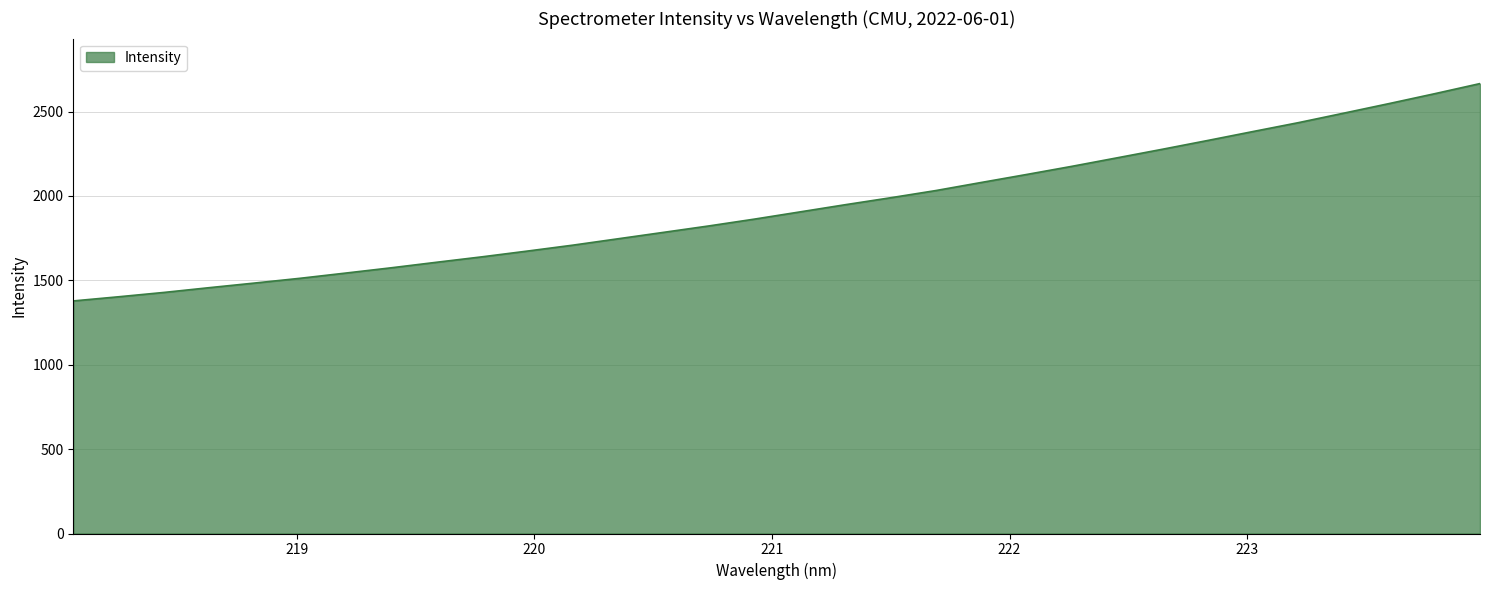

What is the minimum value shown in the chart?

1378.2